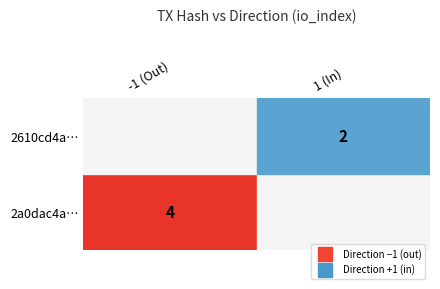

Reading left to right, list all the values displayed in this chart.

2a0dac4a8f7c5ba7fc2fabb78024d023b9d5cd7: -1	4
2610cd4a0a3f96fd43d2b3bebcd33ab6432ec91: 1	2